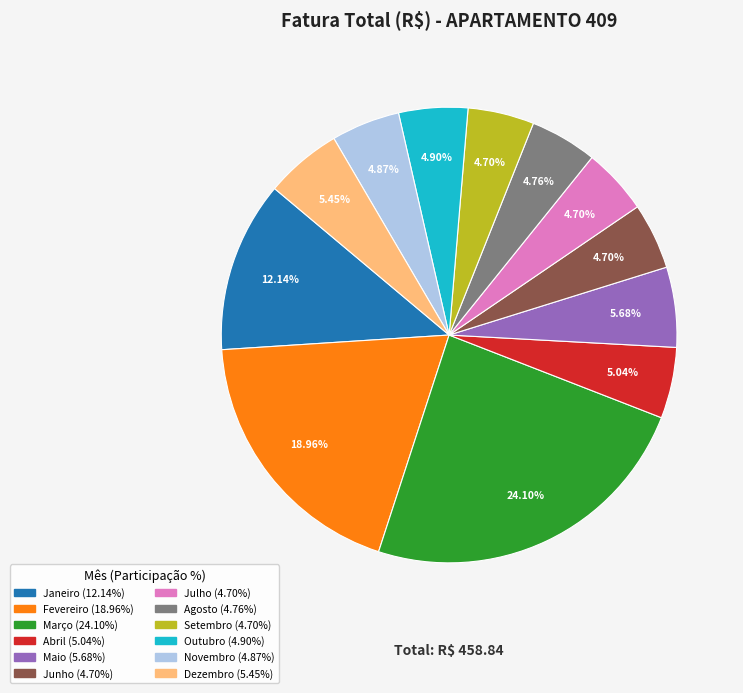

Which slice is the largest?

Março